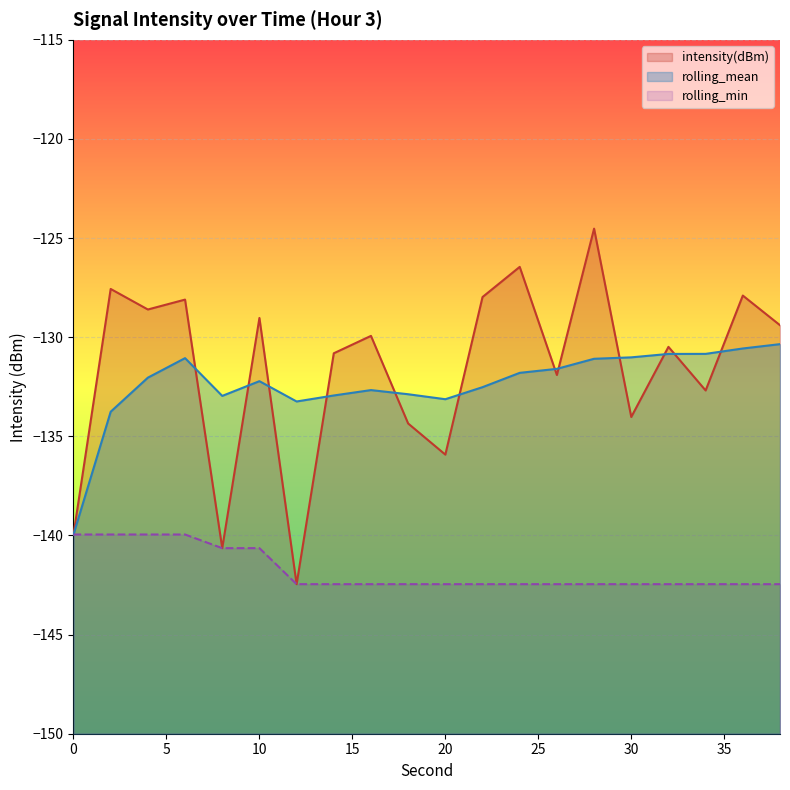

At which category is the sum across all series the highest?

28